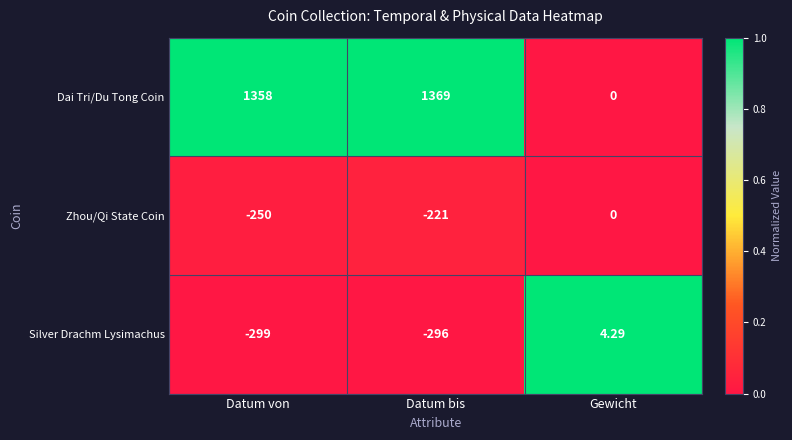

At which label does Zhou/Qi State Coin first exceed -221?

Gewicht